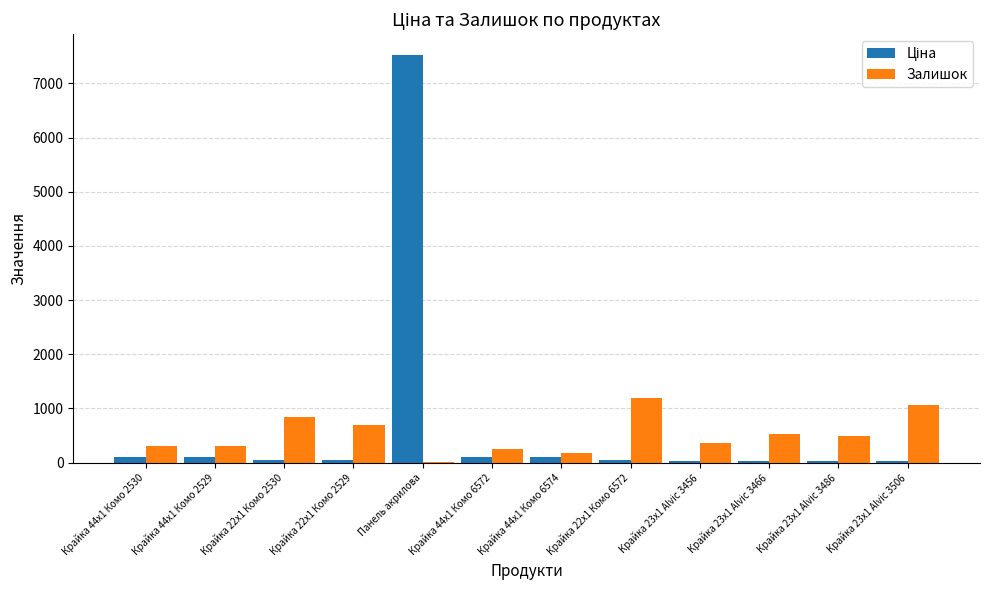

How many groups of bars are there?

12